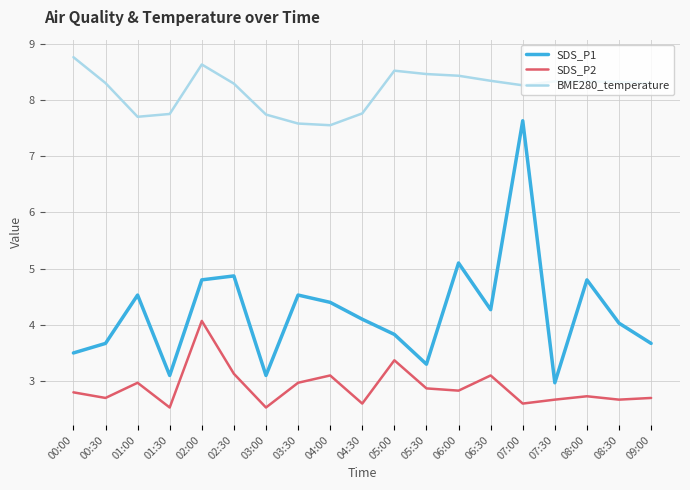

What is the difference between the second highest and minimum values in the SDS_P2 series?

0.8